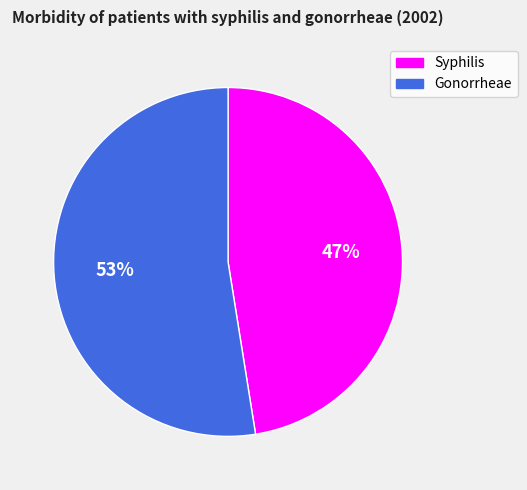

Rank the categories by value from highest to lowest.

Gonorrheae, Syphilis